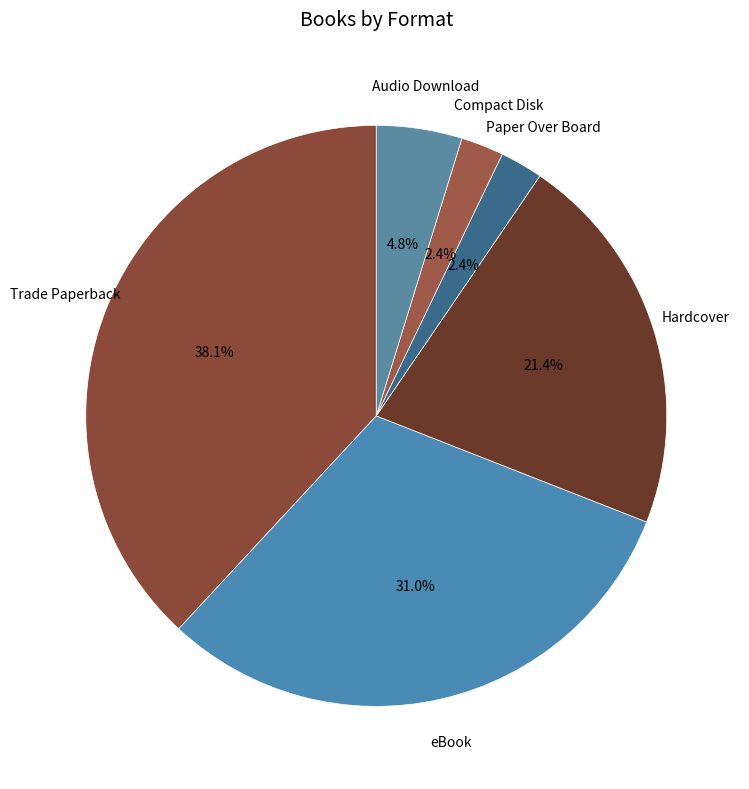

To the nearest percent, what is the difference between the largest and smallest slice percentages?

36%